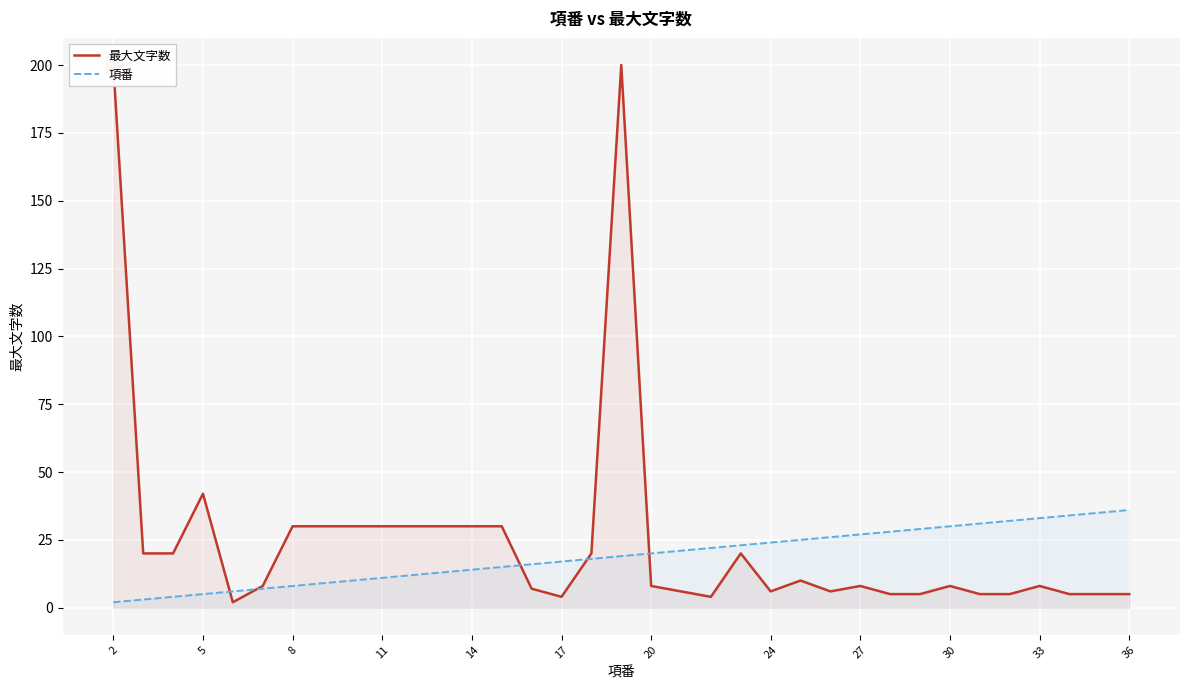

Which series has the widest spread of Y values?

最大文字数